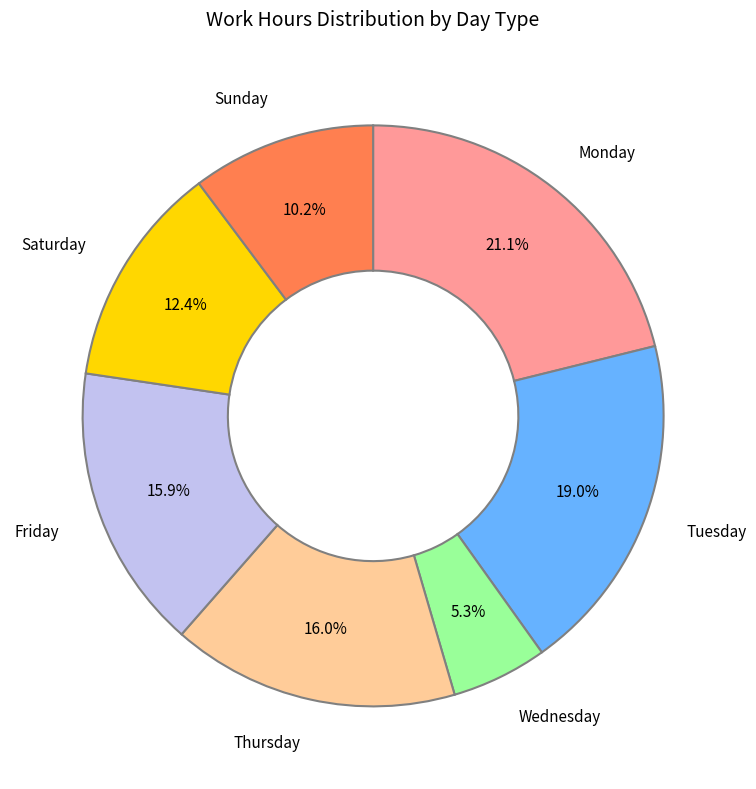

Does any single category account for the majority?

No